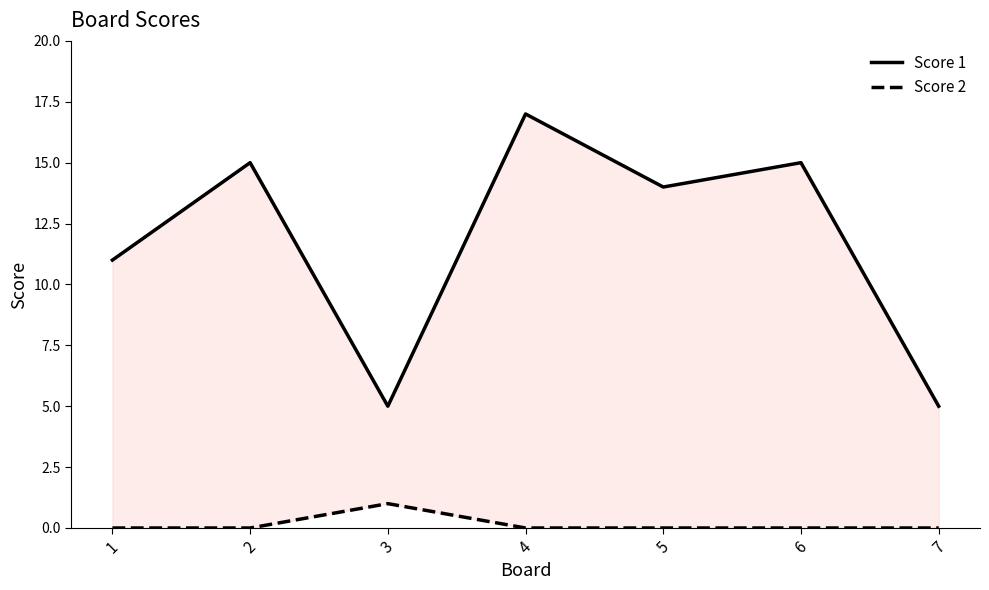

How many data points in Score 2 are above 0?

1